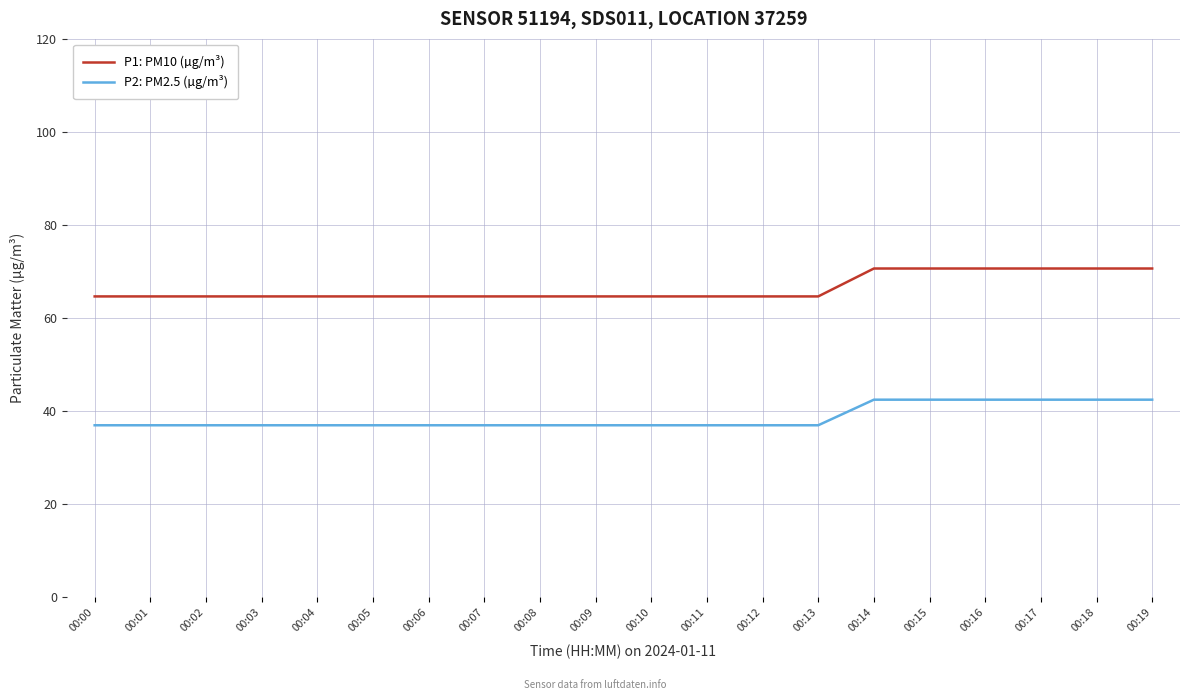

Does the chart have visible grid lines?

Yes